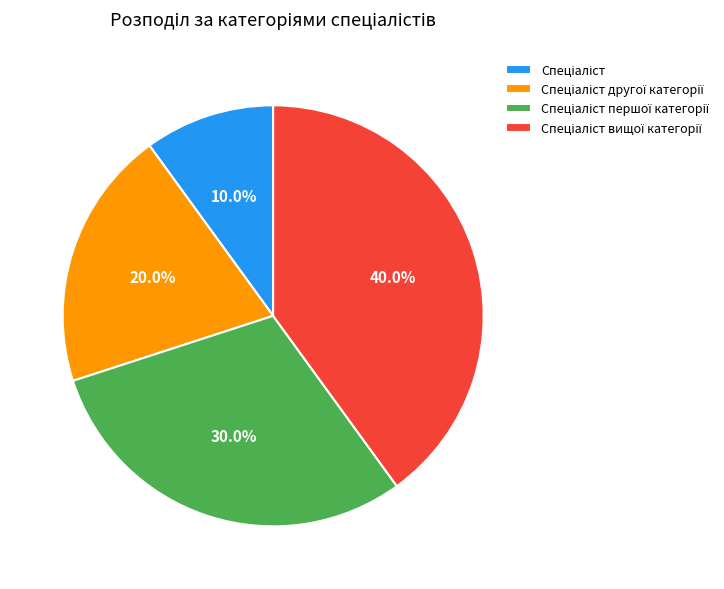

Does any single category account for the majority?

No